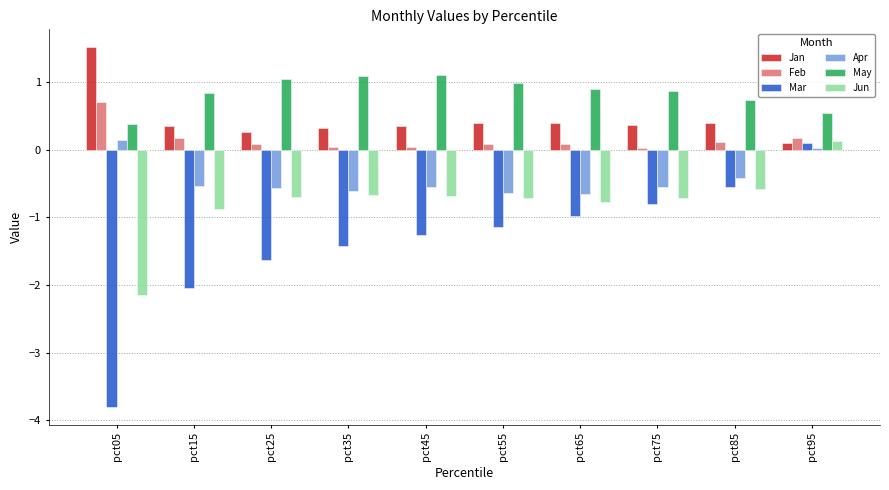

What is the spread (max minus min) of values at pct45?

2.4